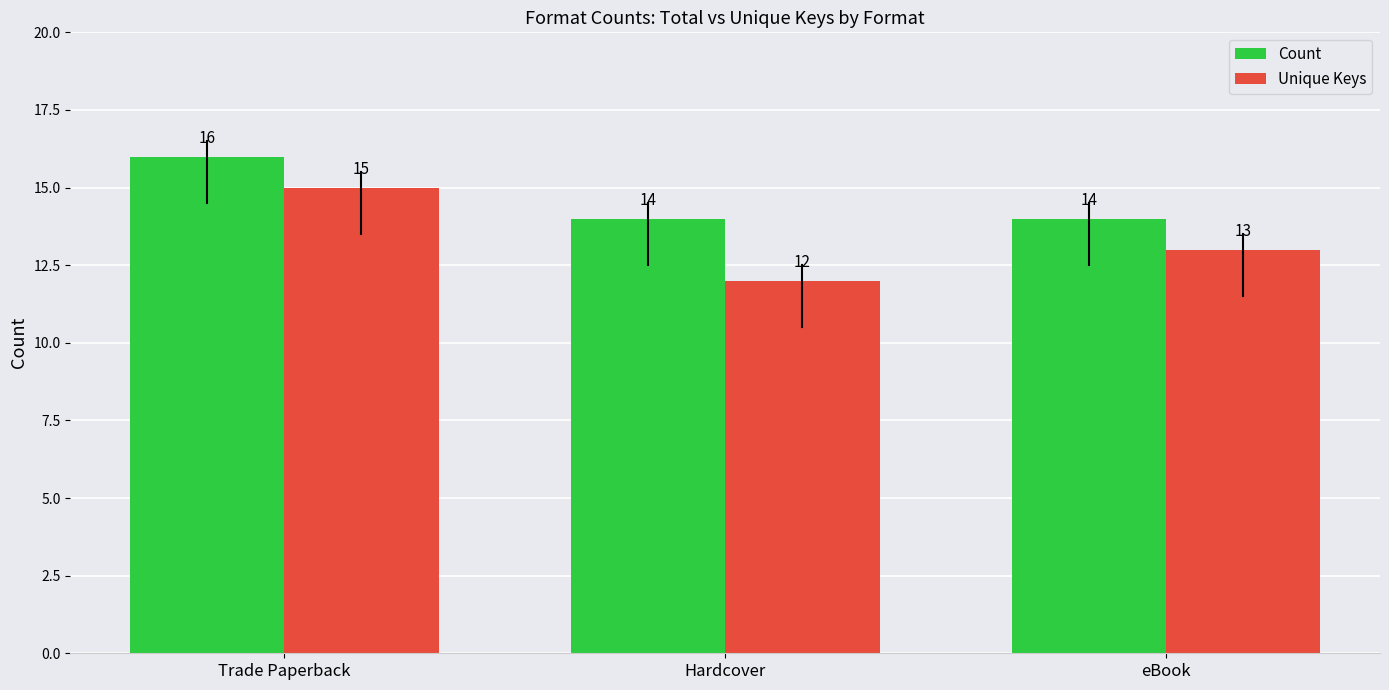

List the series in order of their peak value, highest first.

Count, Unique Keys